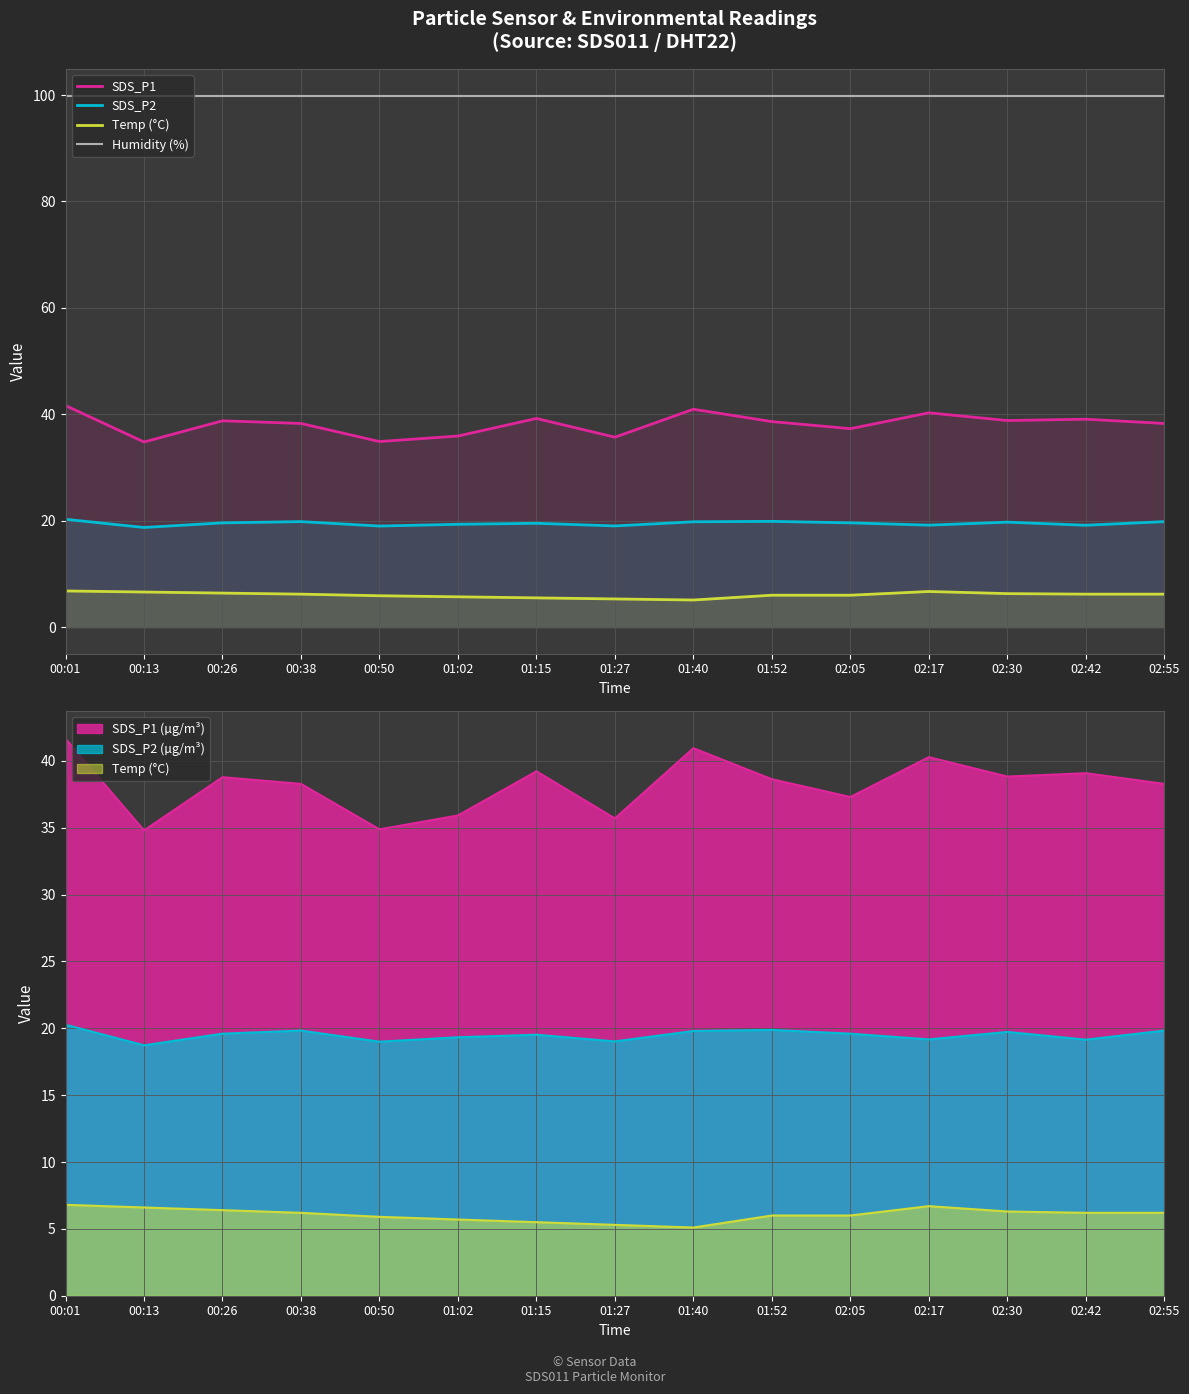

Where does the SDS_P1 series first go above 38?

00:01